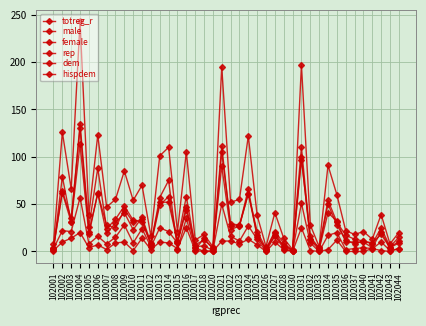

Count the number of data series in this chart.

6